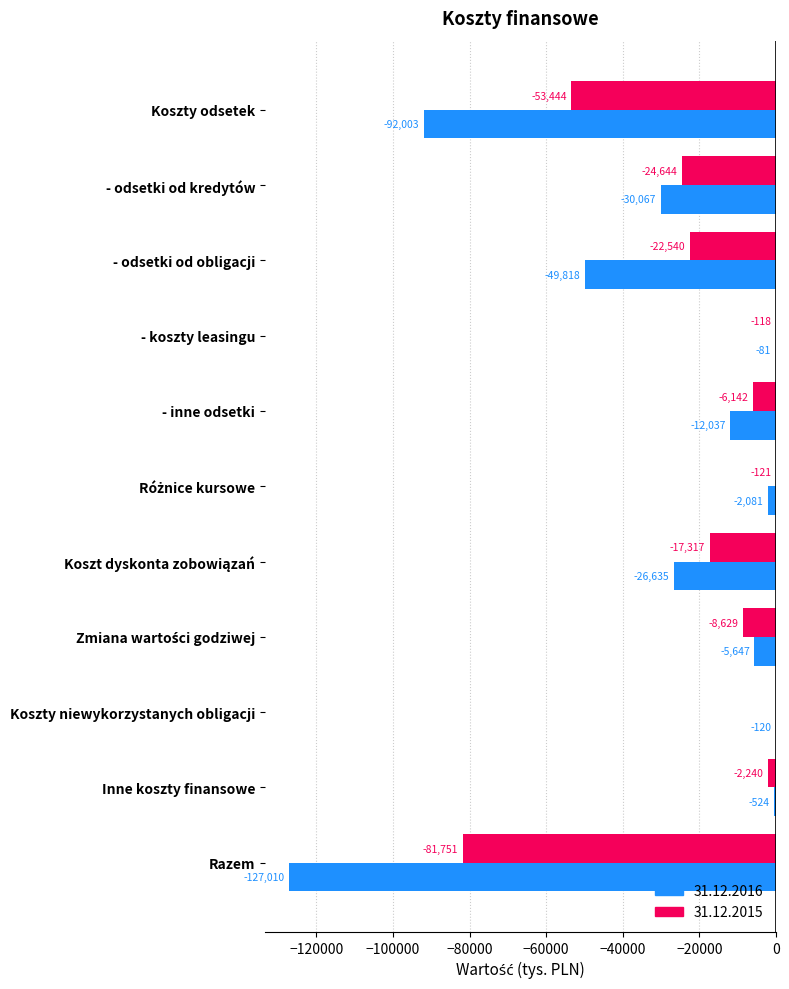

Where is 31.12.2016 nearest to the value -63545?

- odsetki od obligacji